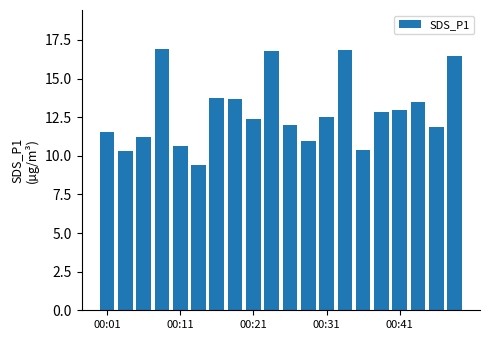

What is the smallest value displayed?

9.4